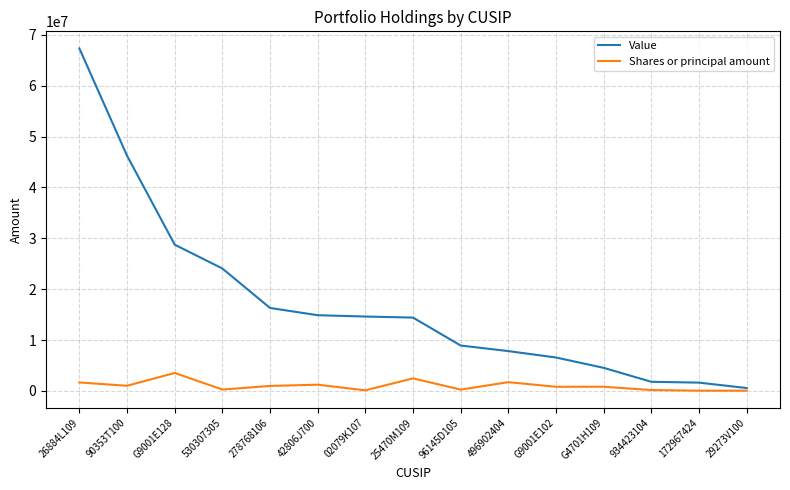

Which category has the lowest value in the Value series?

29273V100